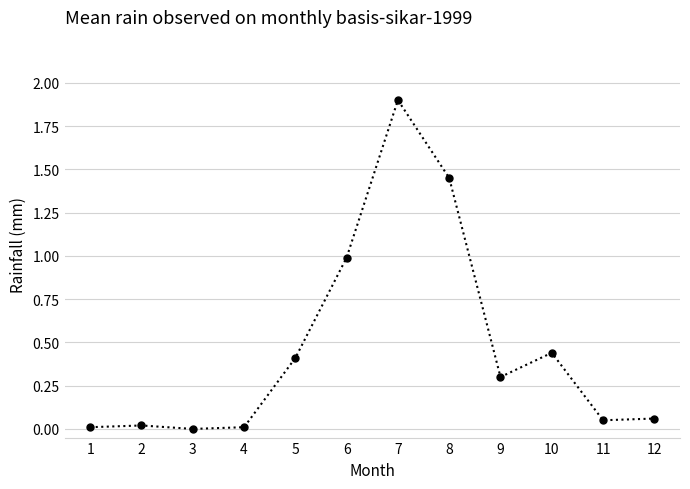

What is the sum of all values?

5.6